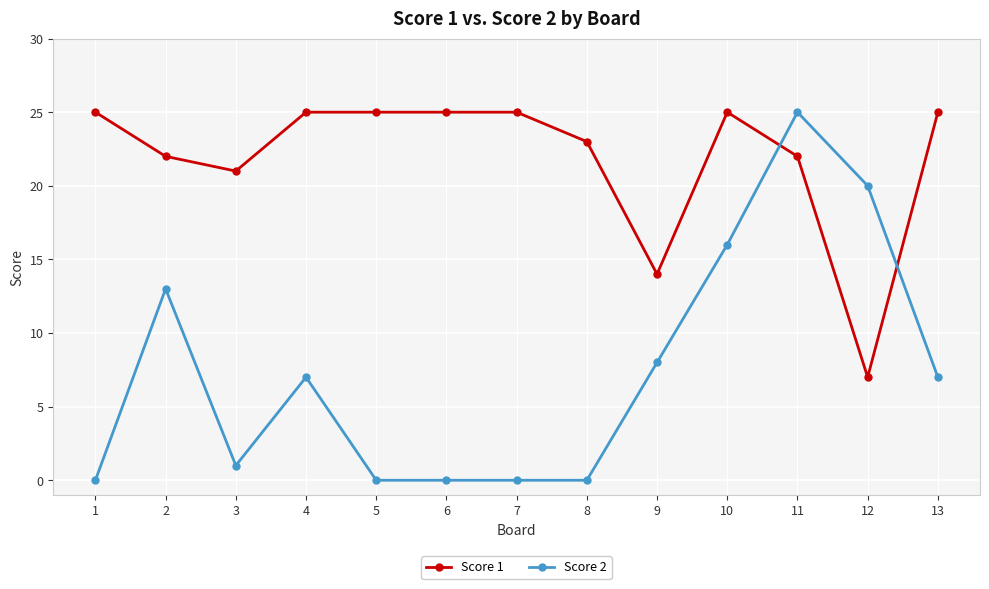

At which category is the sum across all series the highest?

11